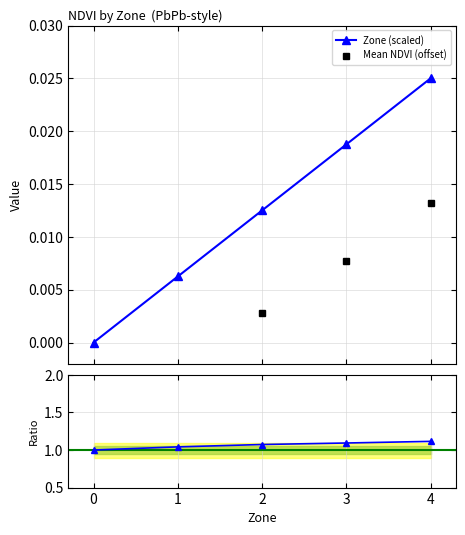

True or false: Zone (scaled) has more than 2 points higher than both neighbors.

False